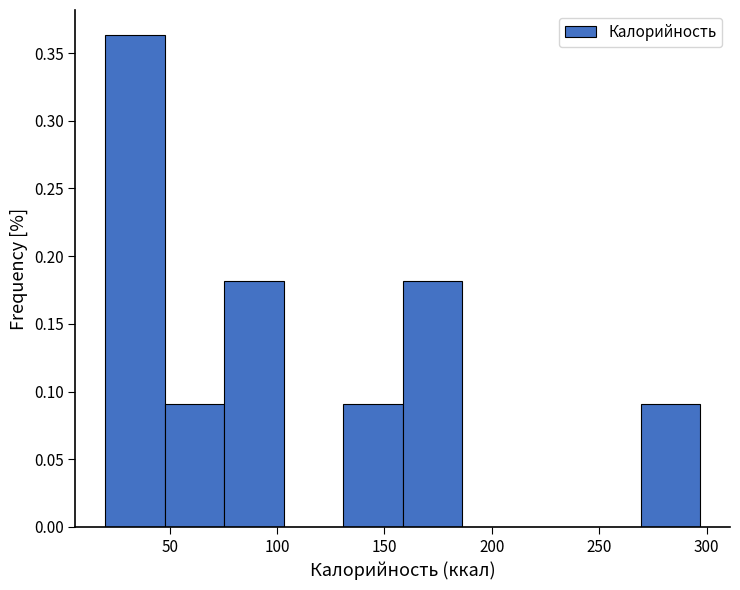

Which range on the x-axis has the tallest bar?

20 to 50